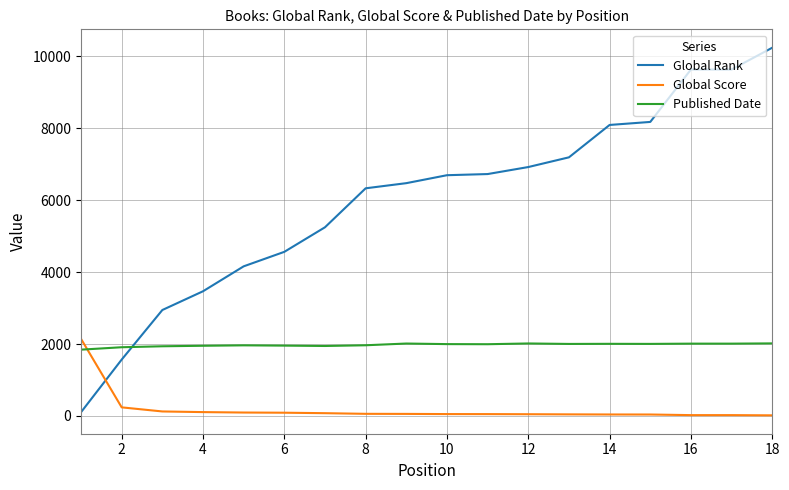

Which series has the largest total across all categories?

Global Rank